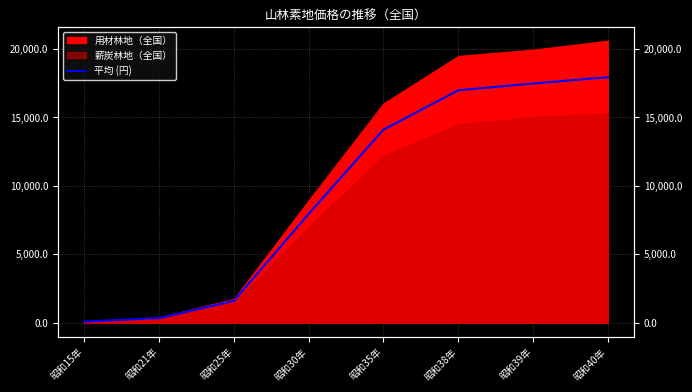

How many lines are shown in the chart?

1